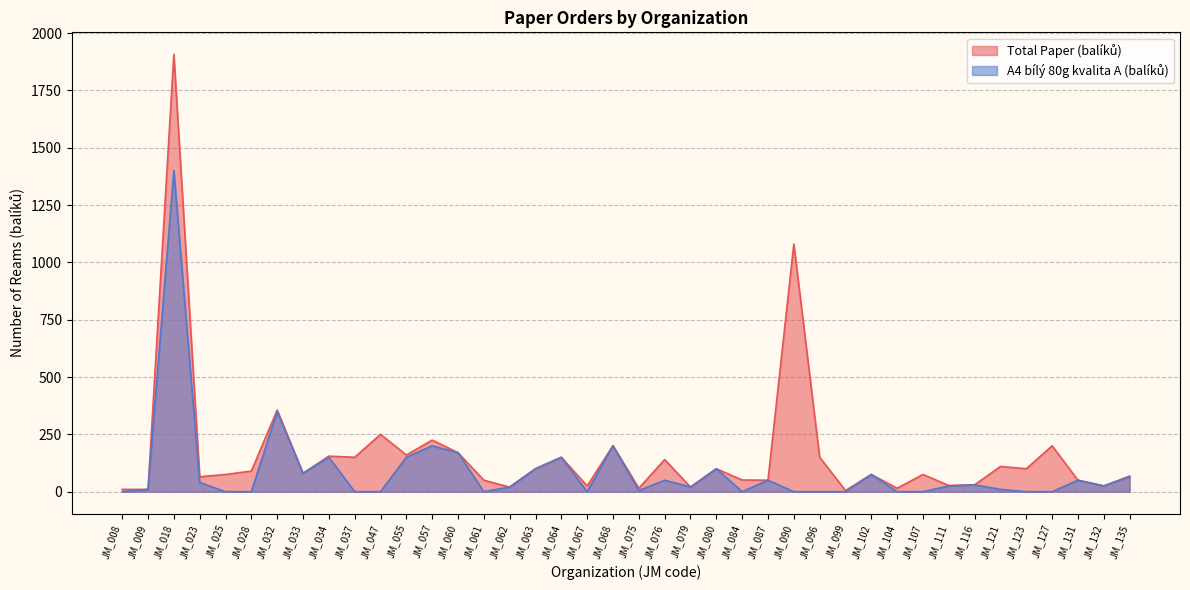

Rank the categories by Total Paper (balíků) value from lowest to highest.

JM_099, JM_008, JM_009, JM_075, JM_104, JM_062, JM_079, JM_067, JM_132, JM_111, JM_116, JM_061, JM_087, JM_131, JM_084, JM_023, JM_135, JM_025, JM_102, JM_107, JM_033, JM_028, JM_063, JM_080, JM_123, JM_121, JM_076, JM_037, JM_064, JM_096, JM_034, JM_055, JM_060, JM_127, JM_068, JM_057, JM_047, JM_032, JM_090, JM_018